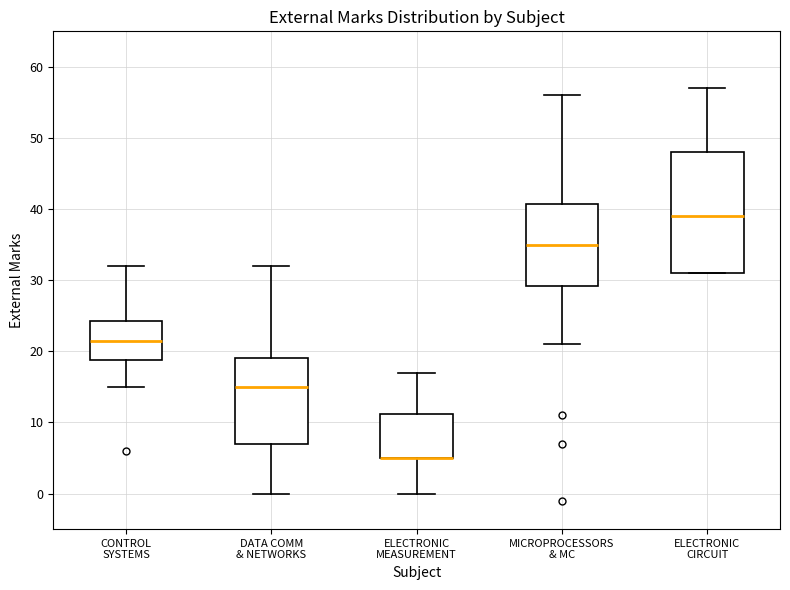

Where is the upper edge of the box for CONTROL SYSTEMS on the y-axis? The values are not printed on the chart, so give them approximately, as read against the axis.

24